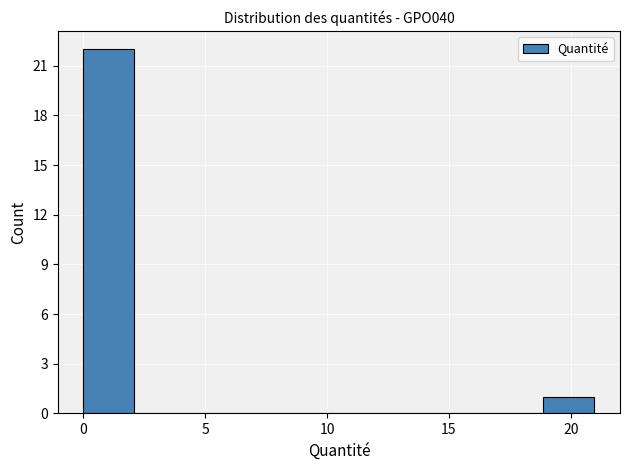

Reading left to right, transcribe this chart: for each bar, give the range it covers on the x-axis and its height. Neither the bar edges nor the heights are printed on the chart, so give them approximately, as read against the axes.

0.0 to 2.0: 22
2.0 to 4.0: 0
4.0 to 6.5: 0
6.5 to 8.5: 0
8.5 to 10.5: 0
10.5 to 12.5: 0
12.5 to 14.5: 0
14.5 to 17.0: 0
17.0 to 19.0: 0
19.0 to 21.0: 1